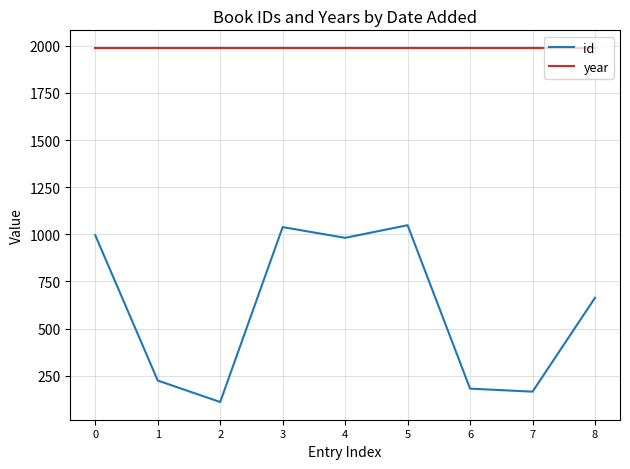

What is the spread (max minus min) of values at 1?

1764